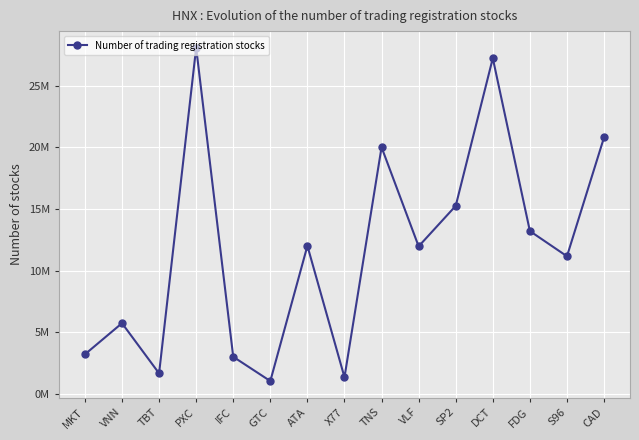

At which label is the value closest to 14550571?

SP2